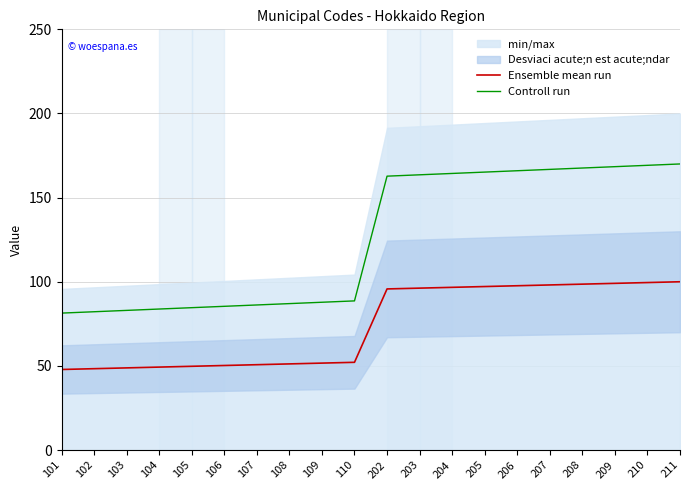

Which series has the largest range (max minus min)?

Controll run